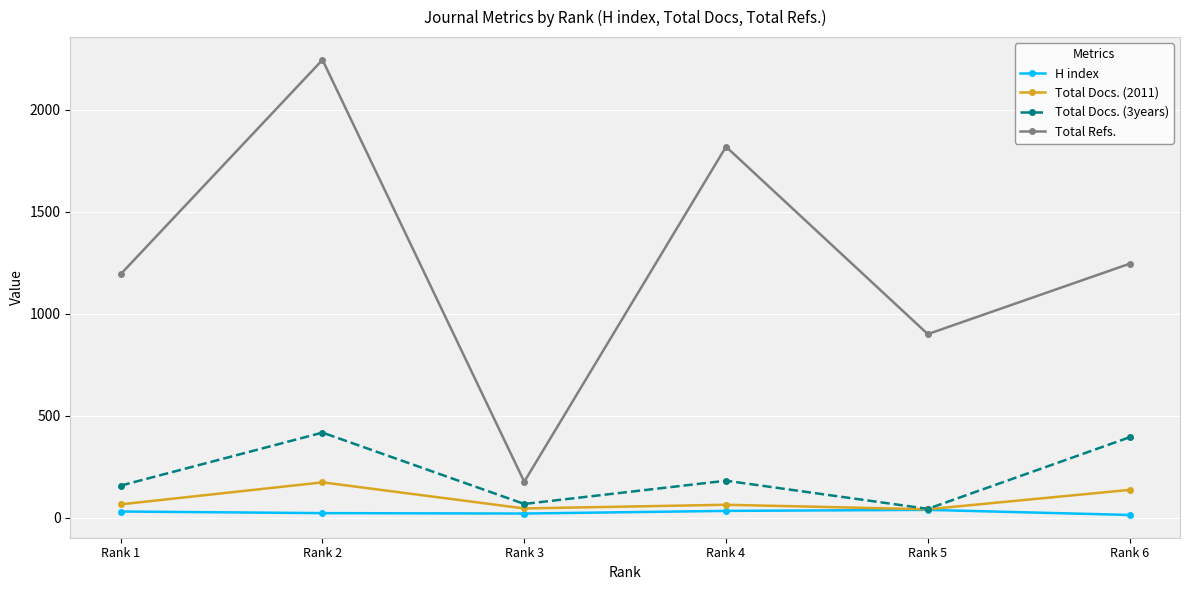

At how many categories does at least one series exceed 1412?

2